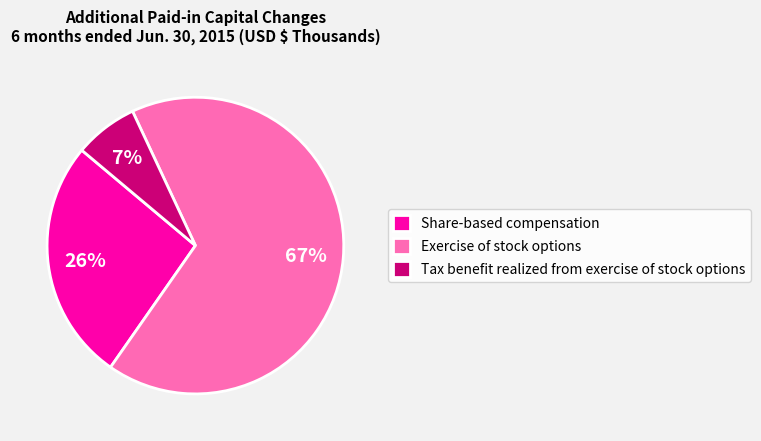

The Tax benefit realized from exercise of stock options slice represents 7% of the pie. True or false?

True